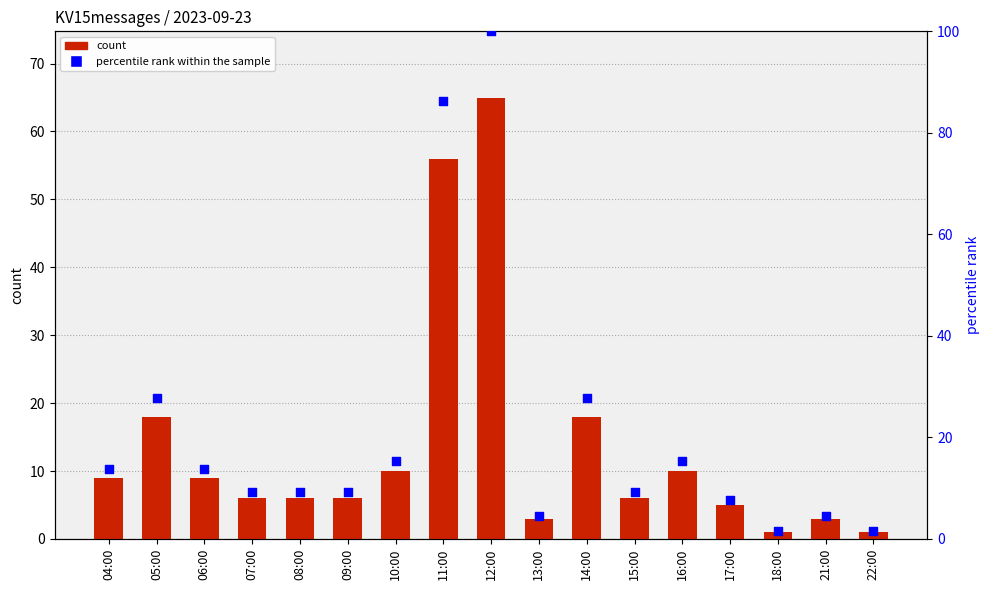

Which series contains the highest Y value?

percentile rank within the sample